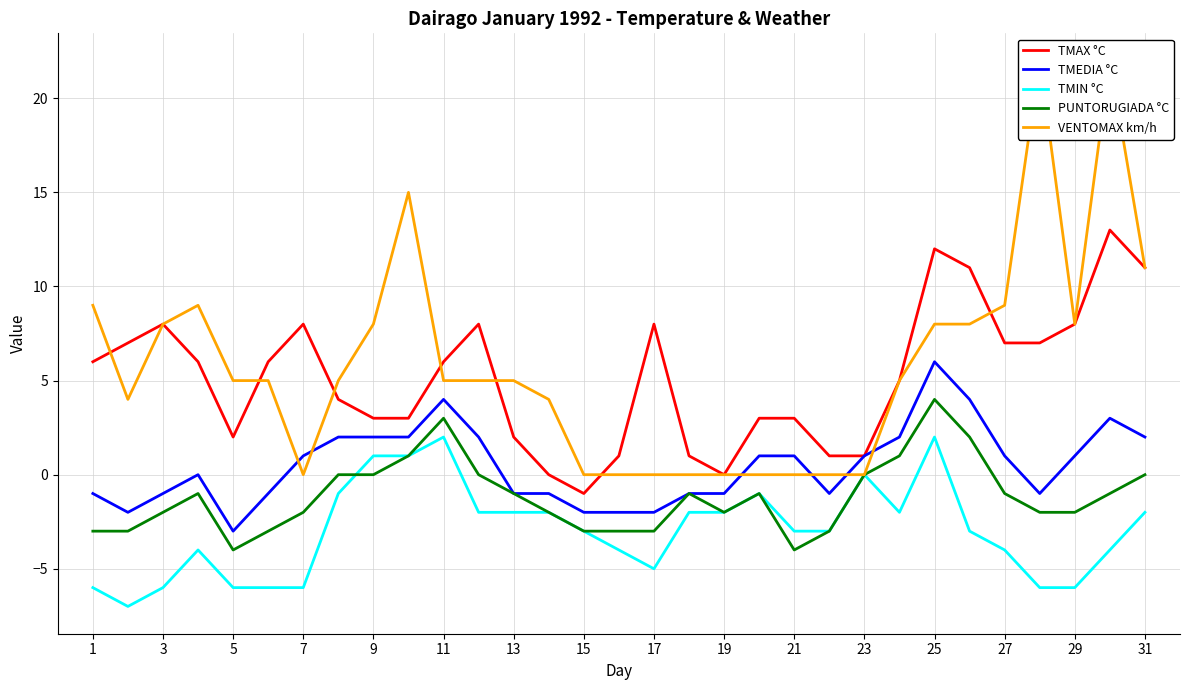

Is this an area chart (filled region under the line)?

No